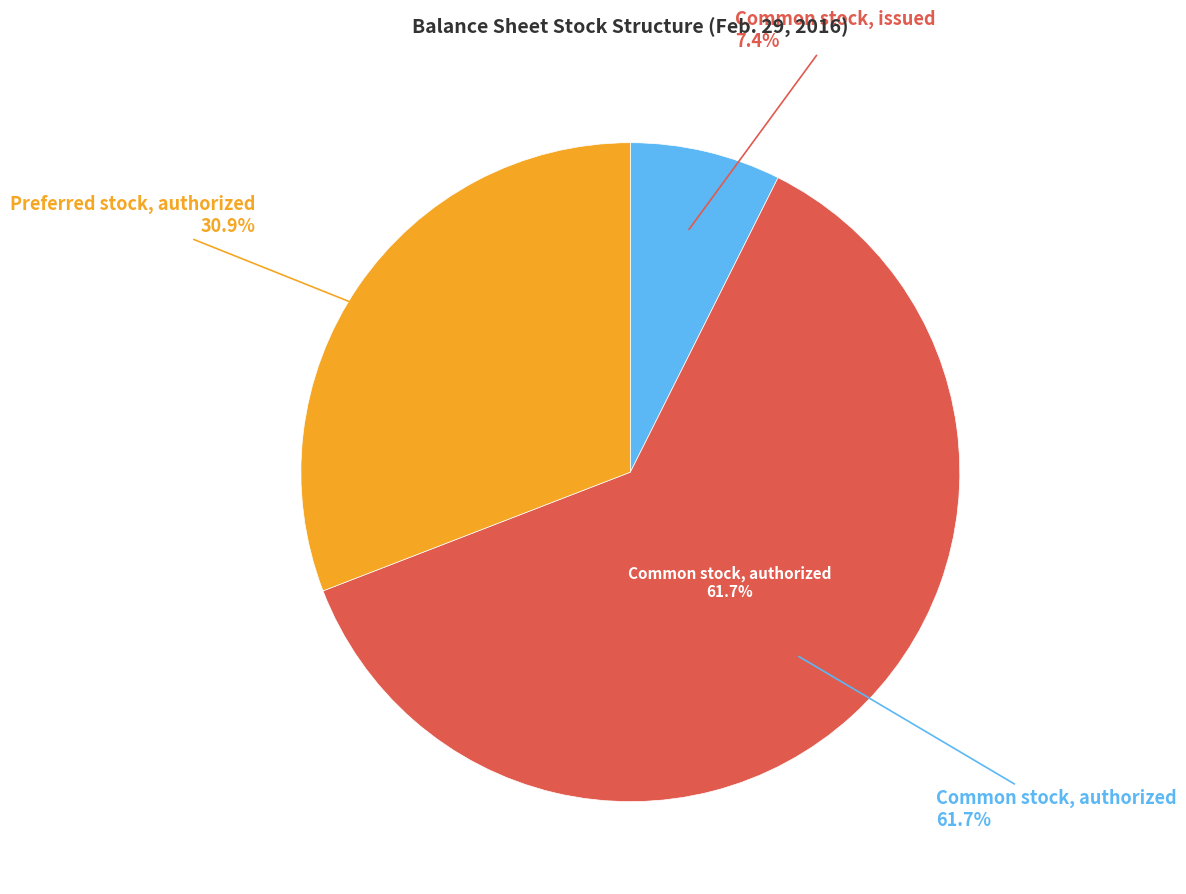

Which slice represents more than half of the pie?

Common stock, authorized